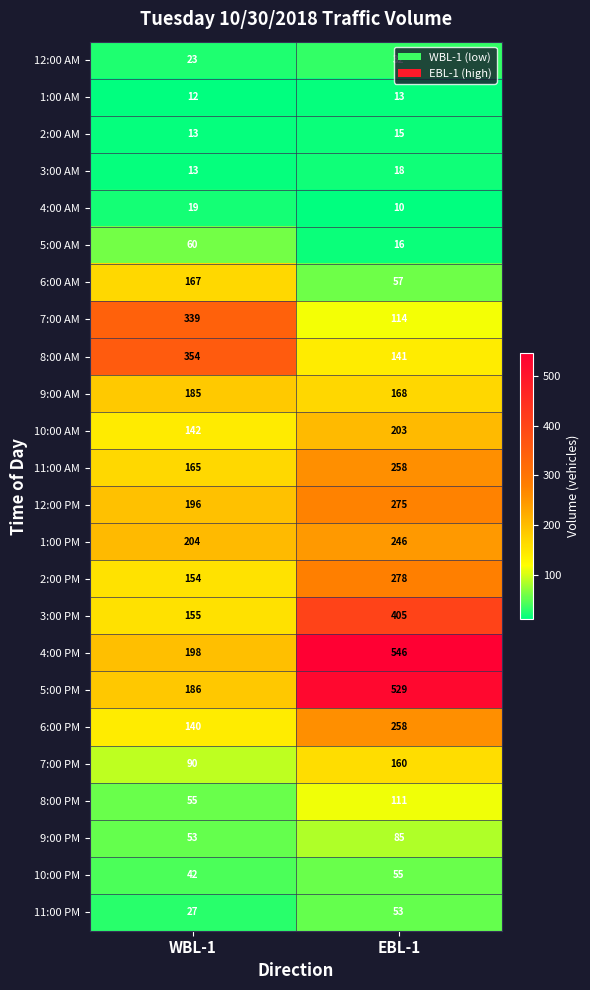

How many categories are shown in the chart?

2